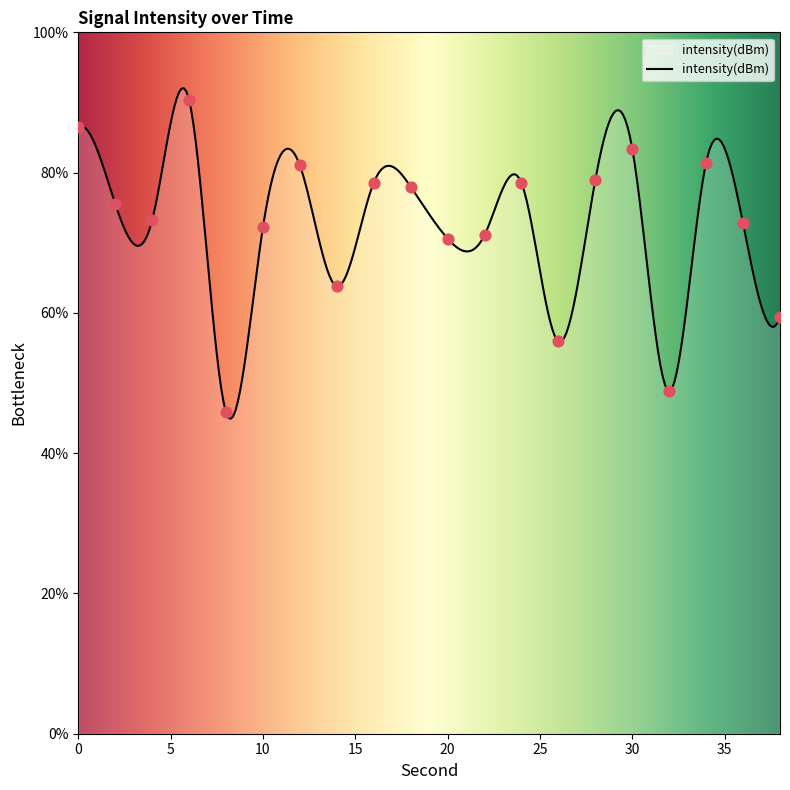

Which has a higher value, 38 or 18?

18